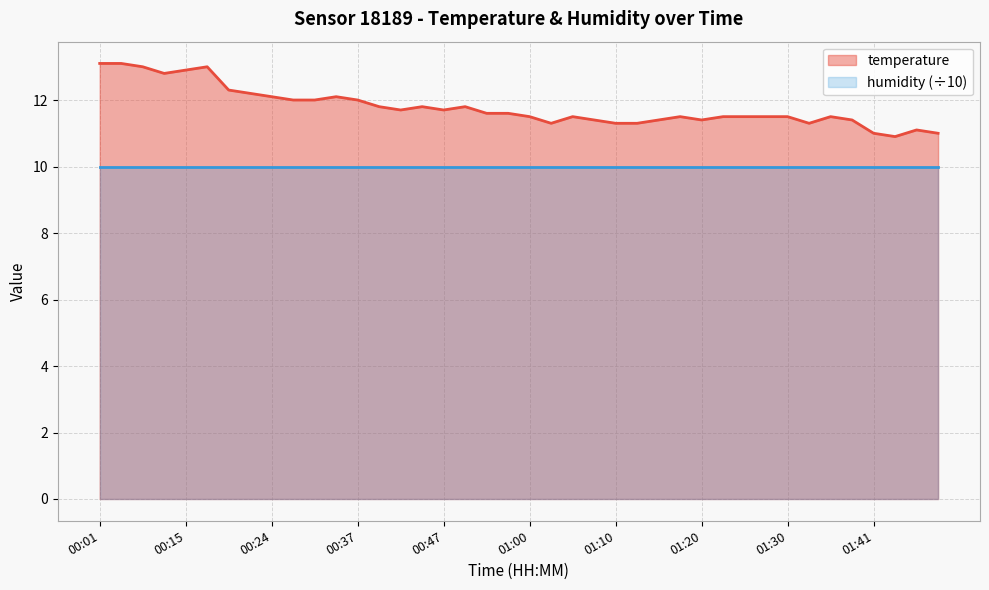

What is the difference between the values at 00:27 and 00:47?

0.3